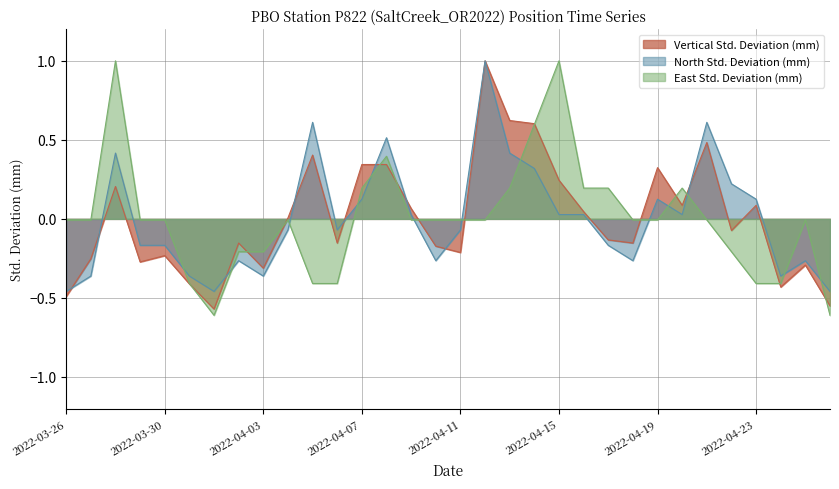

What is the label of the 5th point from the left?

2022-03-30